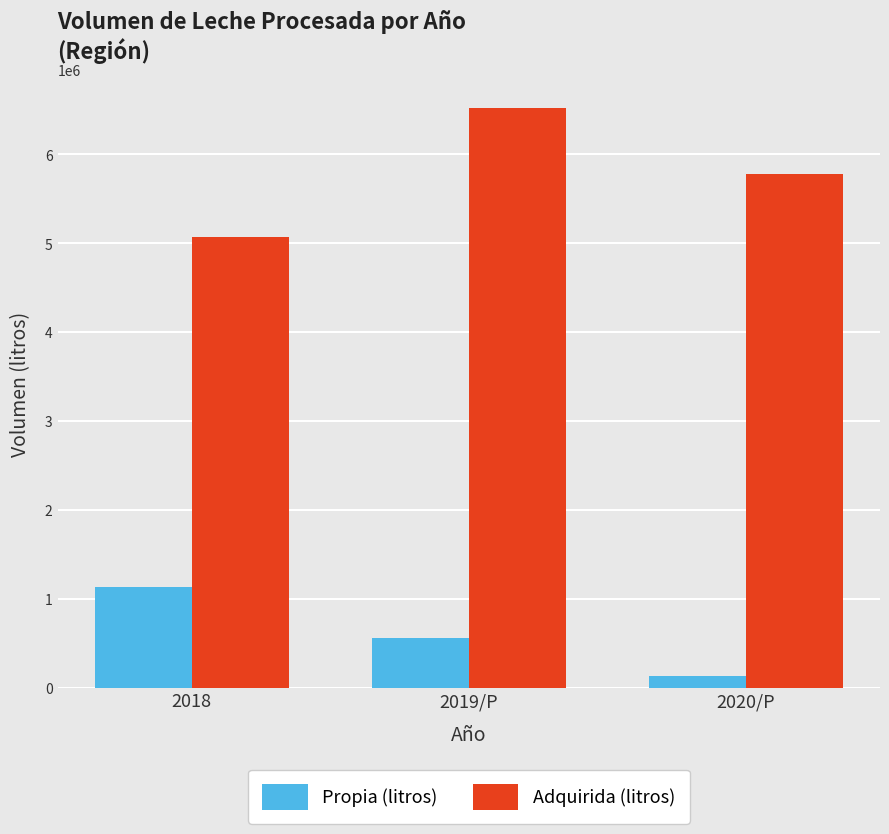

What is the spread (max minus min) of values at 2020/P?

5647993